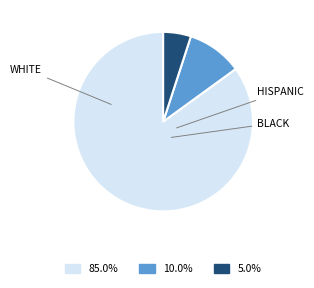

Is there a majority slice in this chart?

Yes